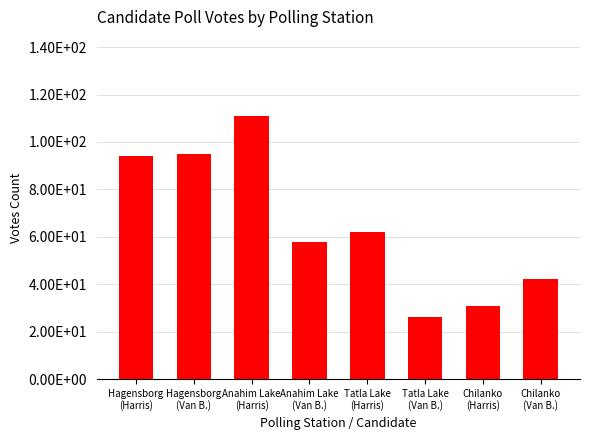

Are the bars horizontal?

No